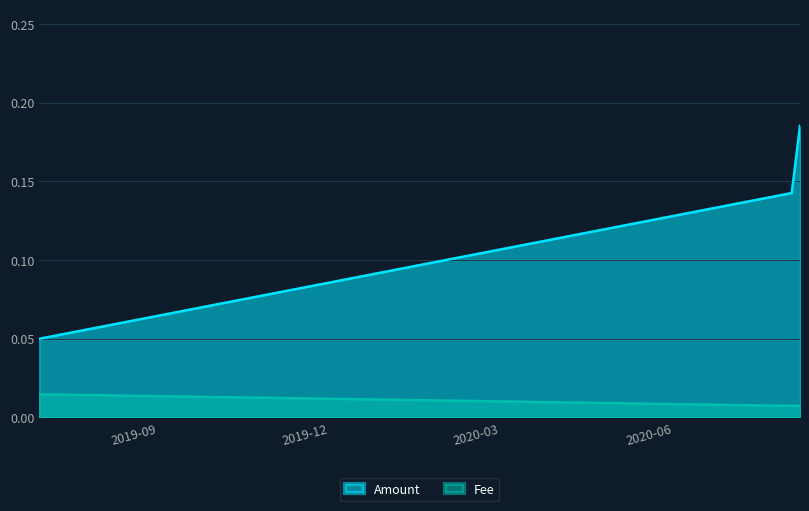

How many lines are shown in the chart?

2